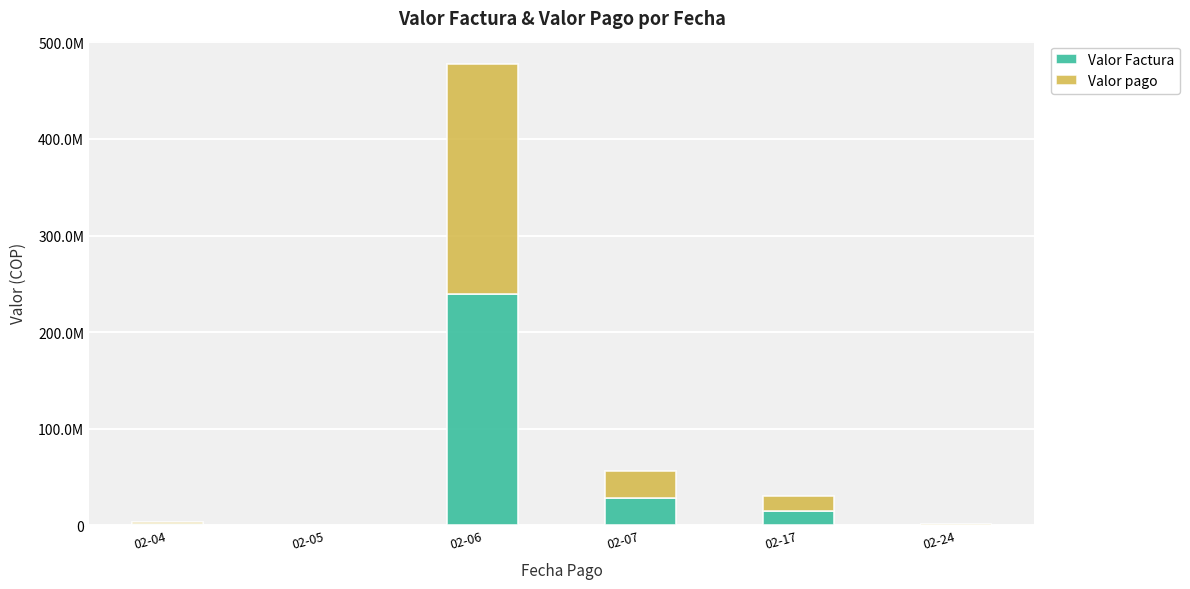

What are all the series names shown in the legend?

Valor Factura, Valor pago